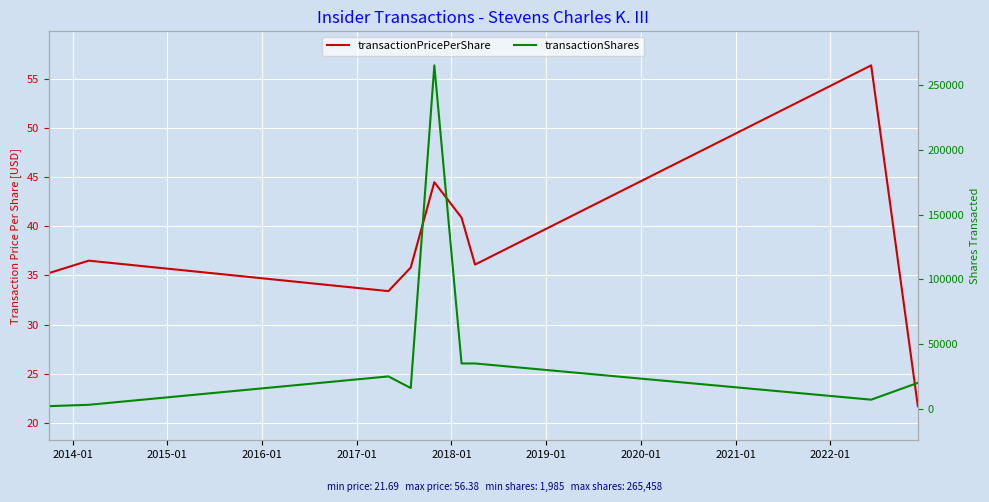

What is the average value of the transactionShares series?

45387.9